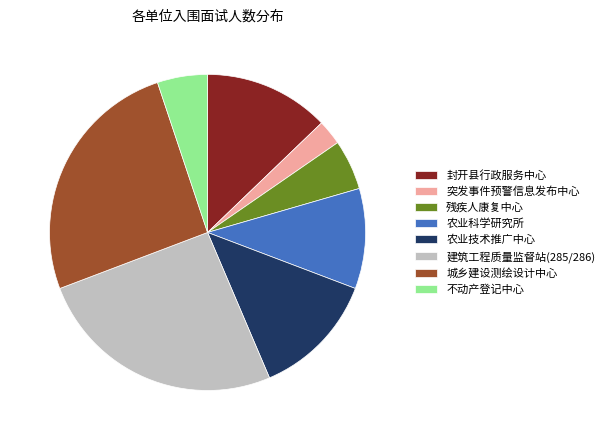

What is the smallest slice in the pie chart?

突发事件预警信息发布中心